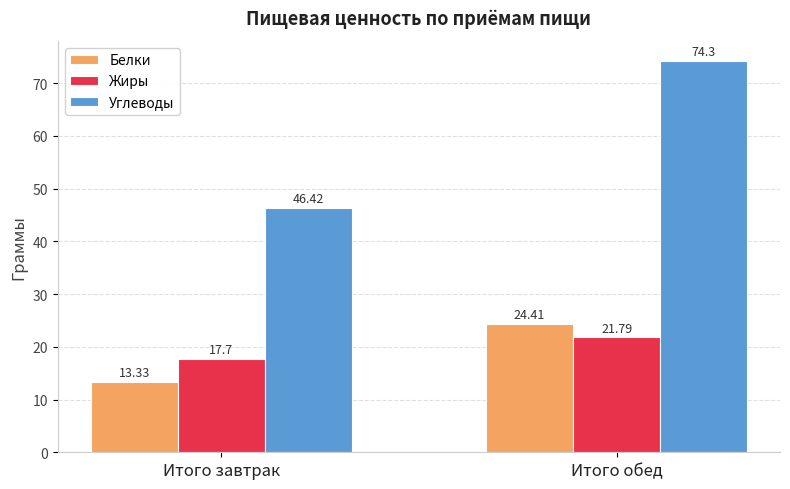

How many data points in Углеводы are less than 74?

1